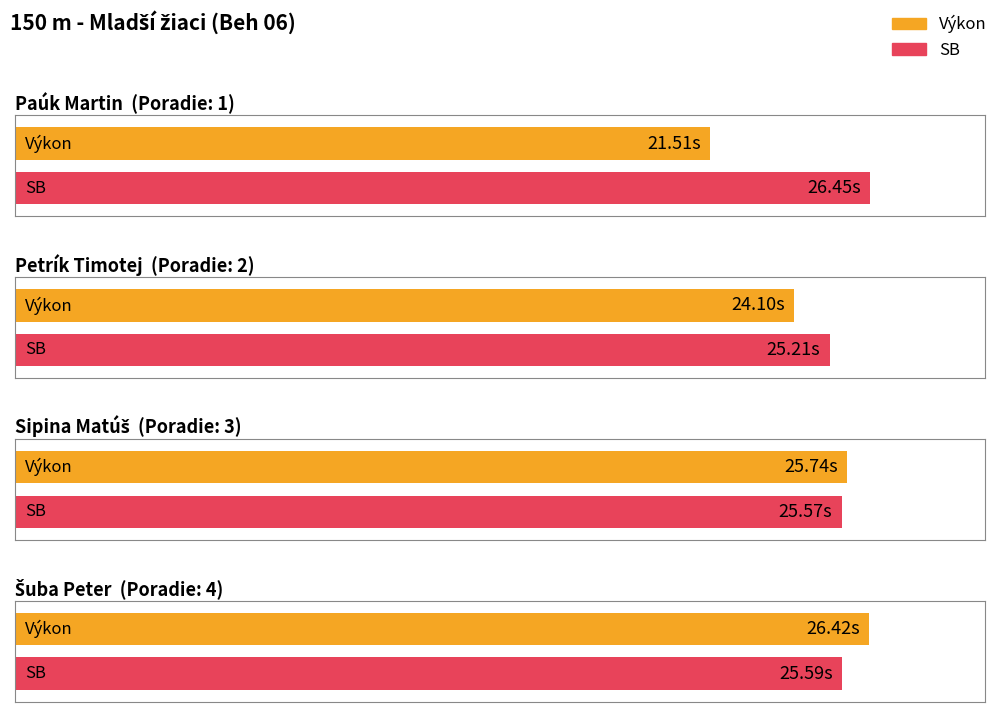

Is it true that SB equals 16.6 at Paúk Martin?

False